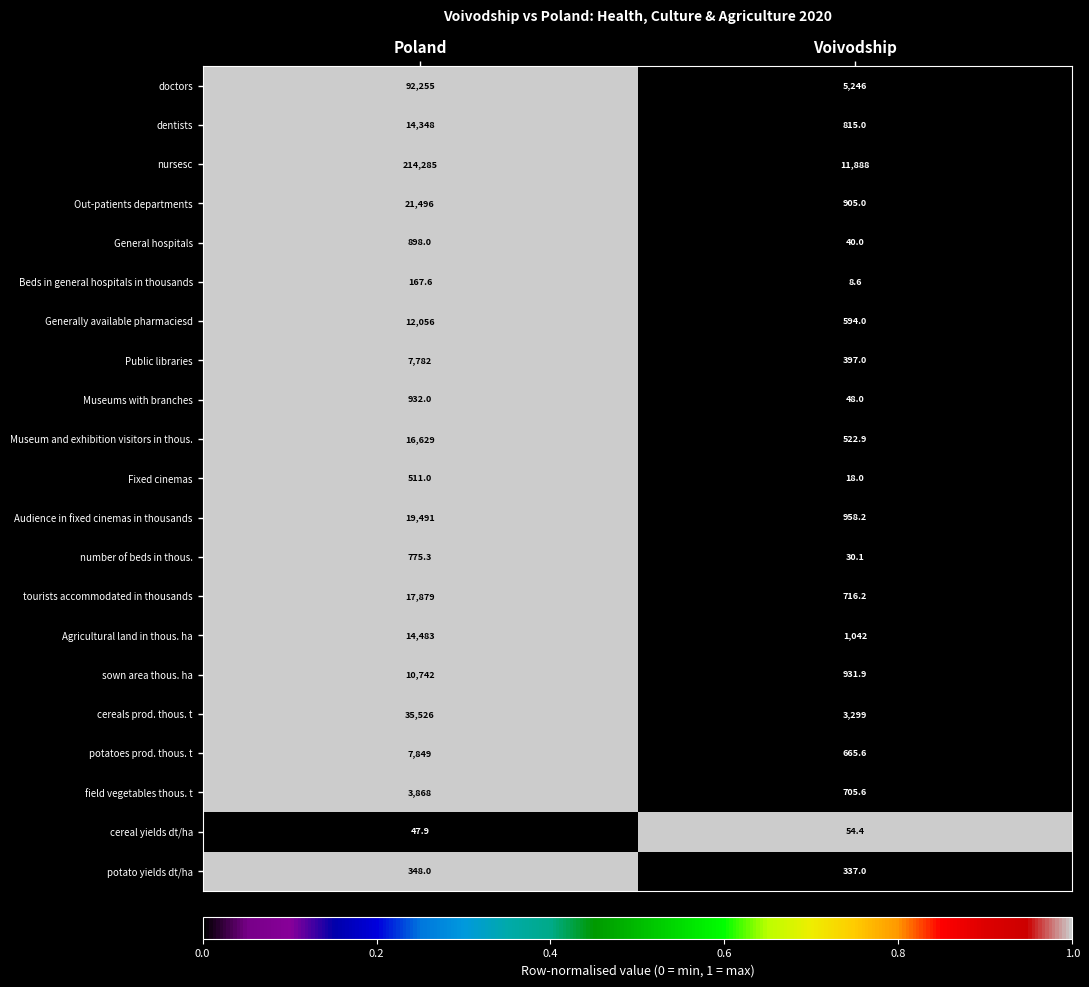

The sown area thous. ha series shows 931.9 at Voivodship. True or false?

True